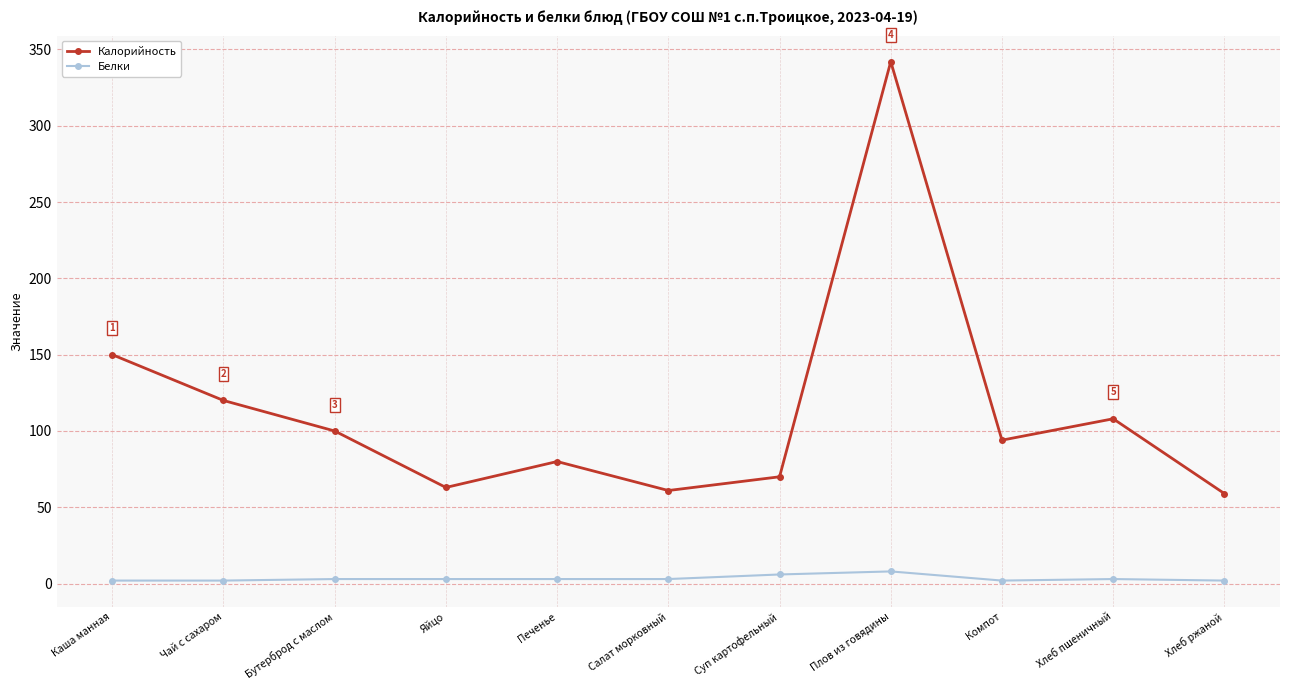

How many lines are shown in the chart?

2